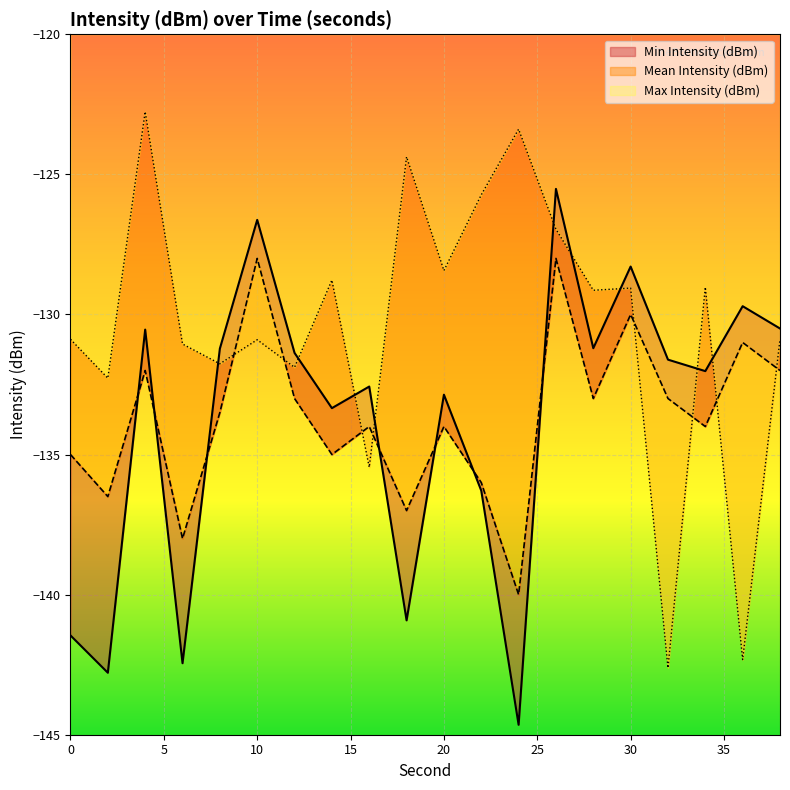

What is the sum of all Mean Intensity (dBm) values?

-2673.0